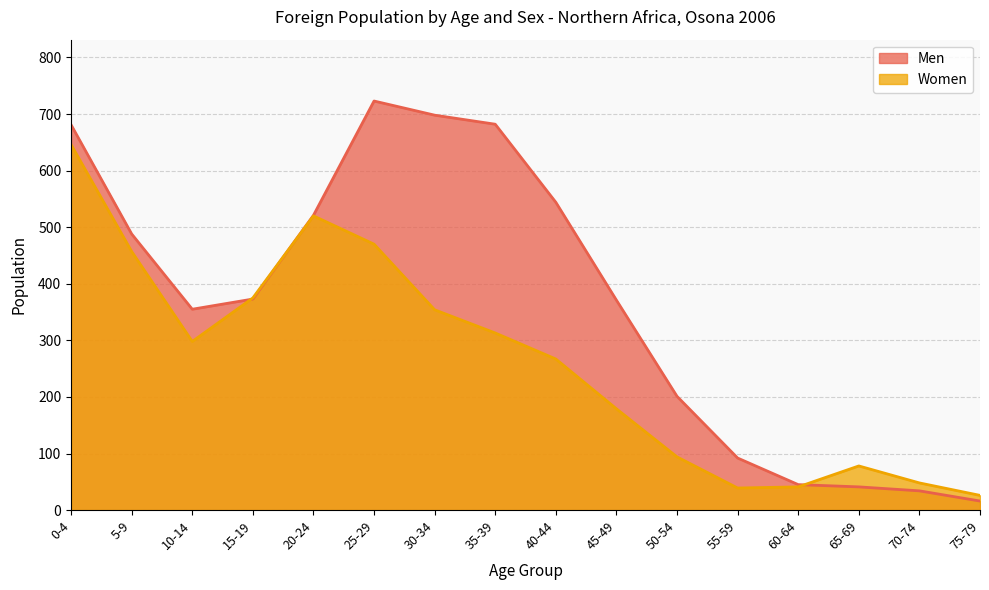

Which category has the highest value in the Men series?

25-29